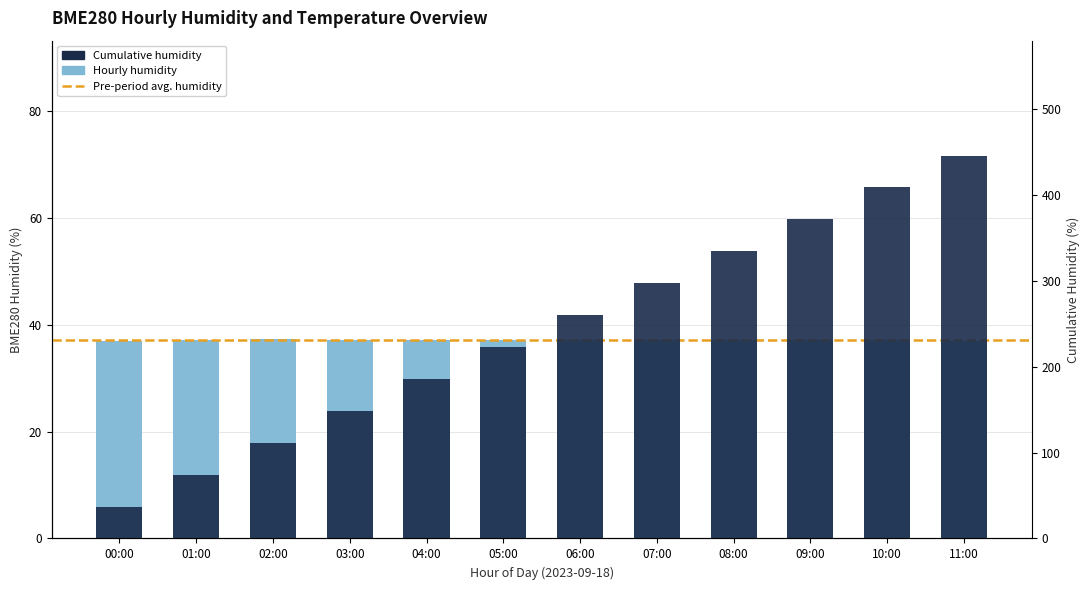

How many values are between 37 and 38?

12